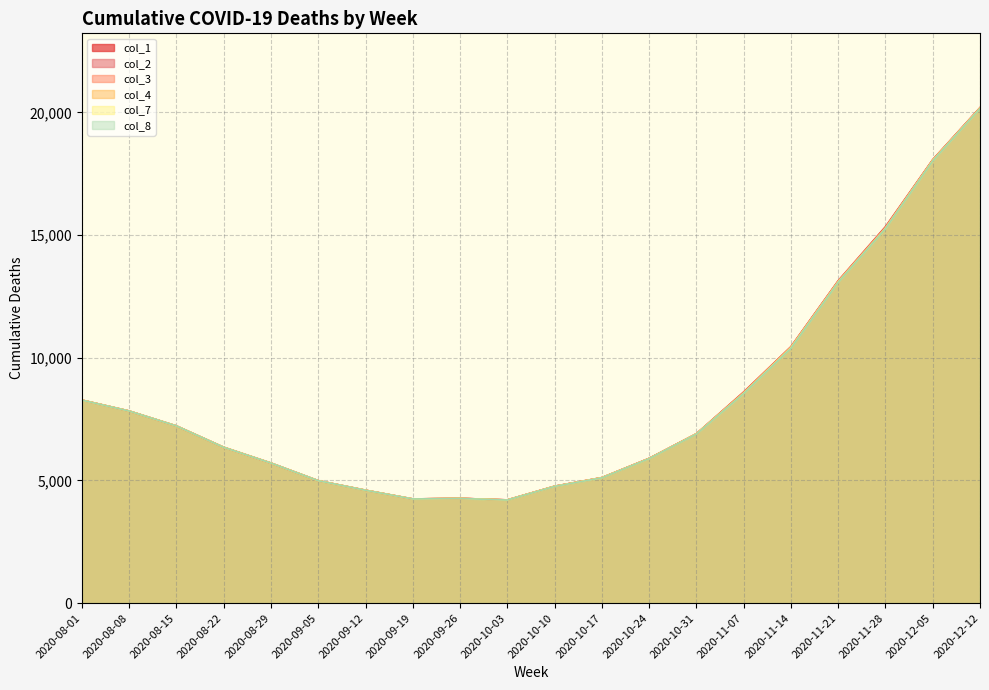

True or false: col_8 and col_2 cross at least once.

False